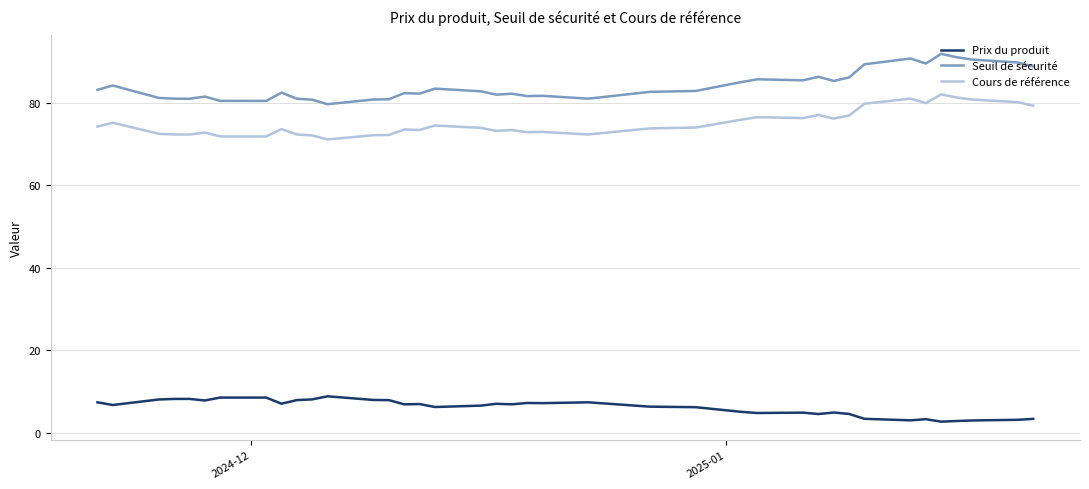

Is this an area chart (filled region under the line)?

No